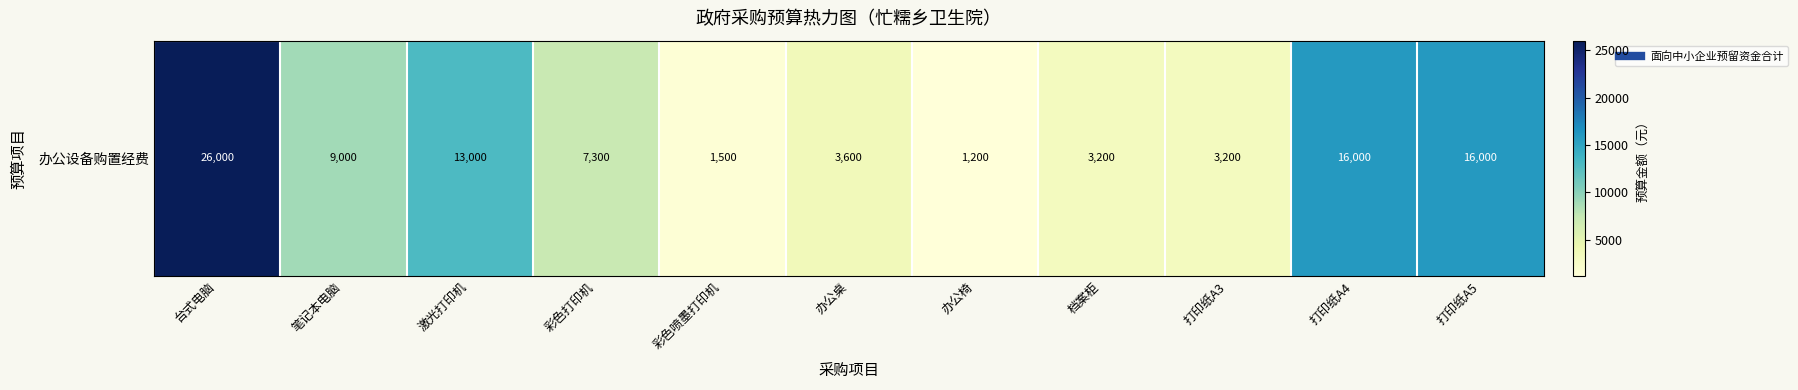

Which category has the highest value across all series?

台式电脑